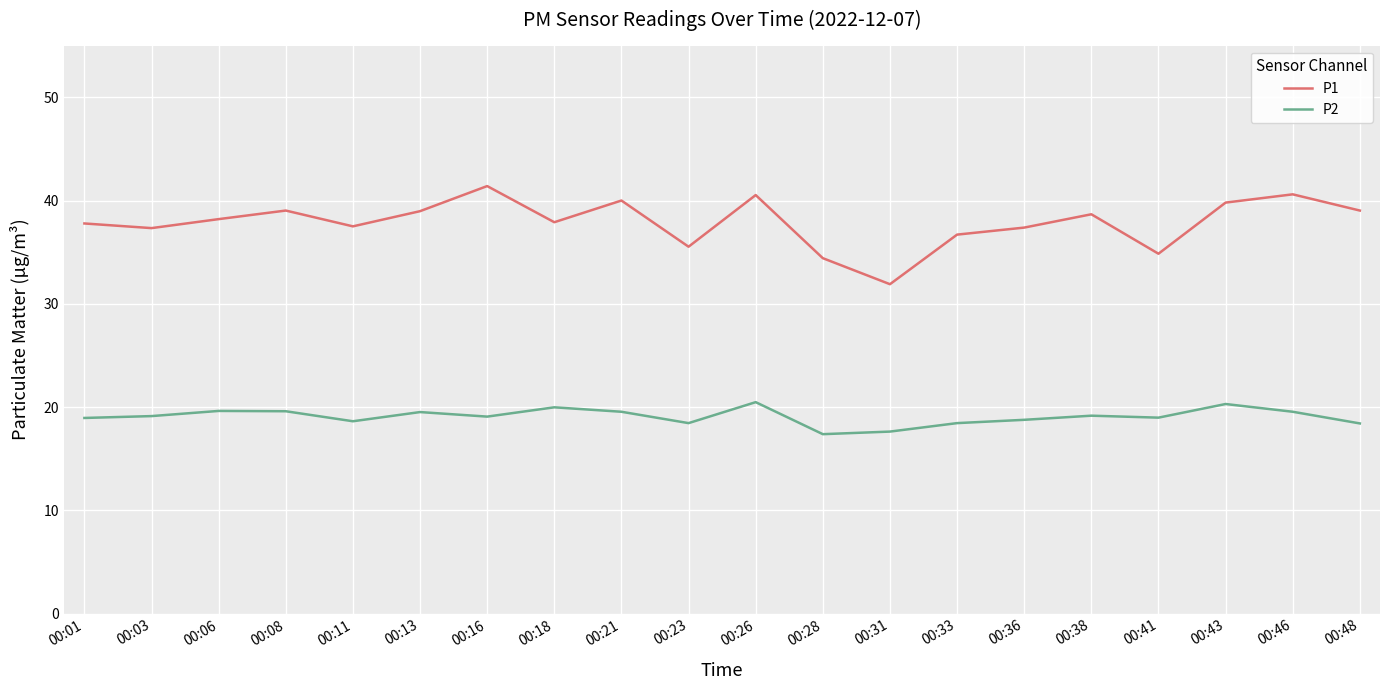

True or false: P1 and P2 intersect in this chart.

False